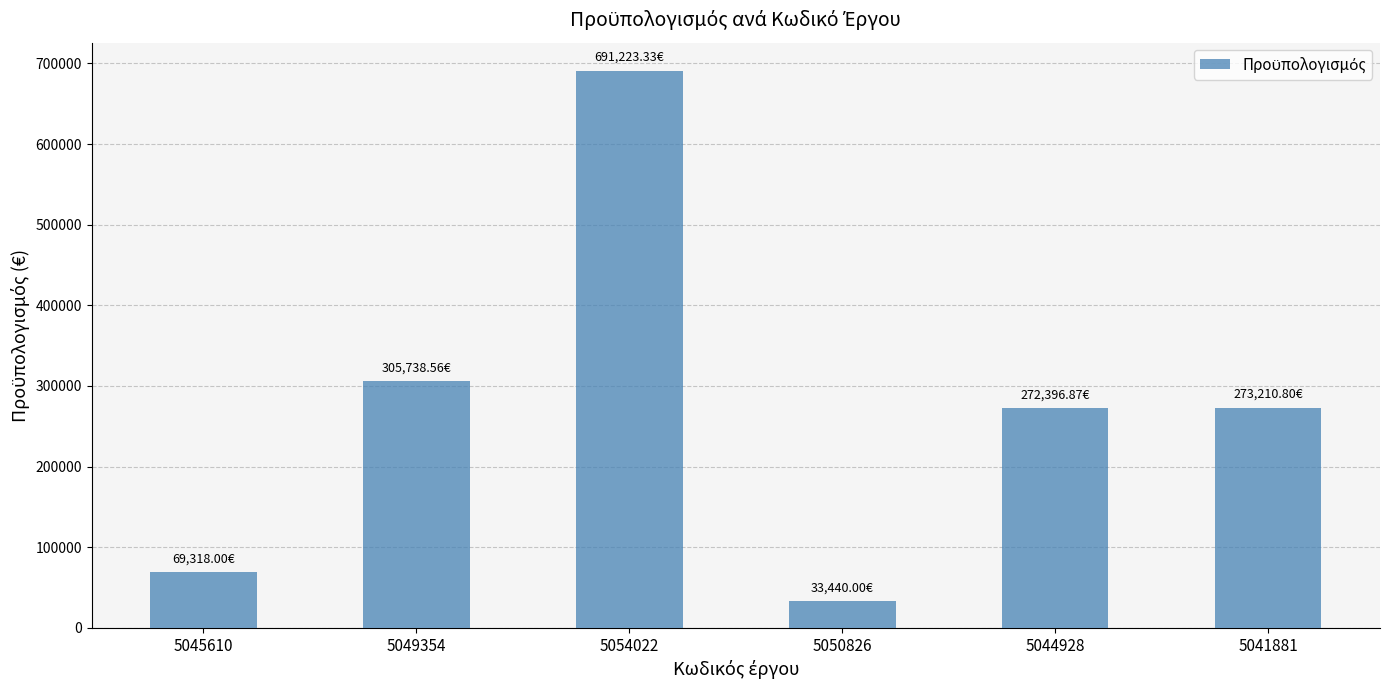

What is the average value?

274221.3